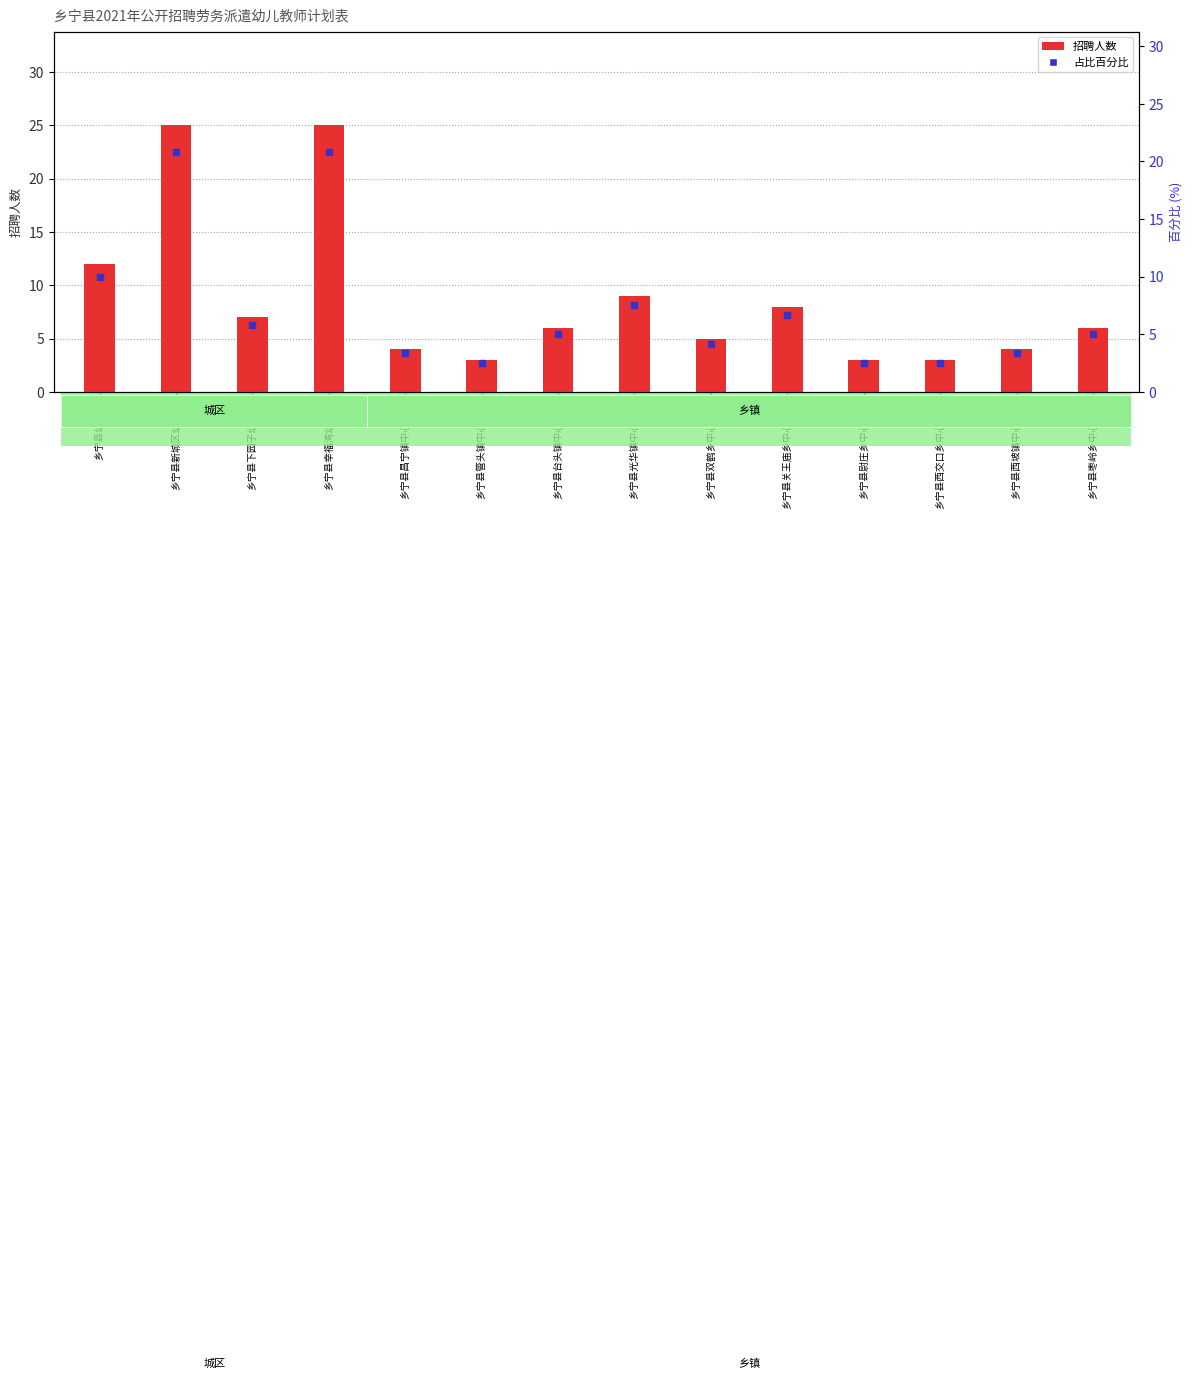

Which series has the largest Y range (max minus min)?

招聘人数